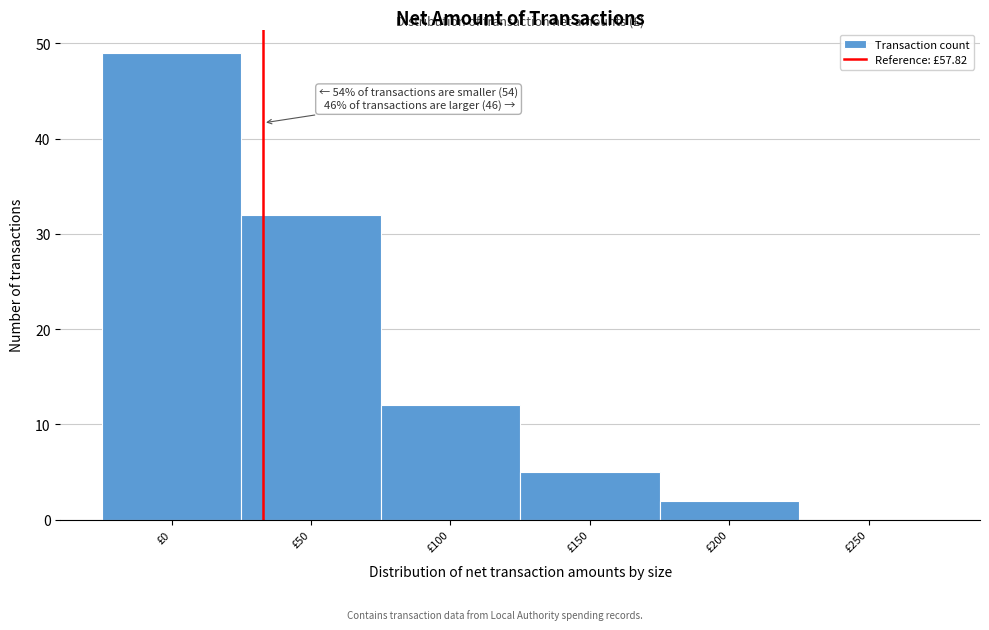

Reading left to right, list all the values displayed in this chart.

£0=49	£50=32	£100=12	£150=5	£200=2	£250=0